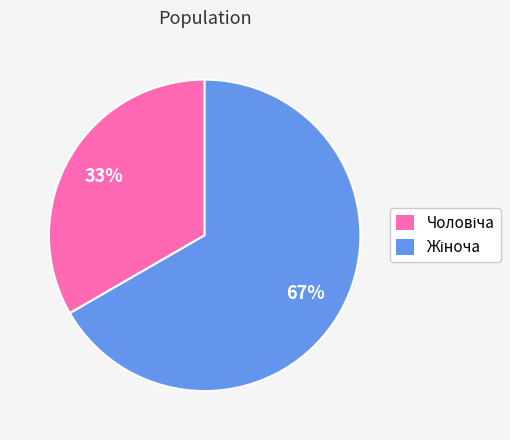

To the nearest percent, what is the average slice percentage?

50%